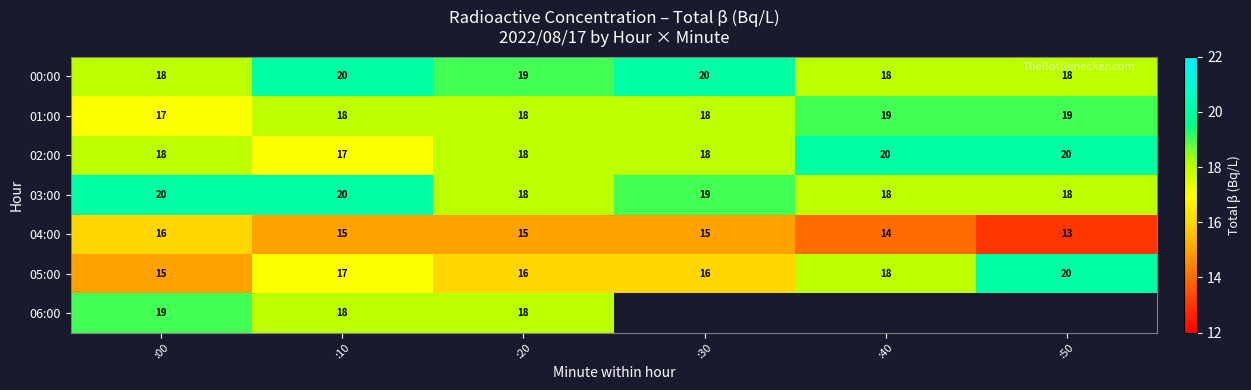

Is it true that 03:00 equals 11 at :10?

False